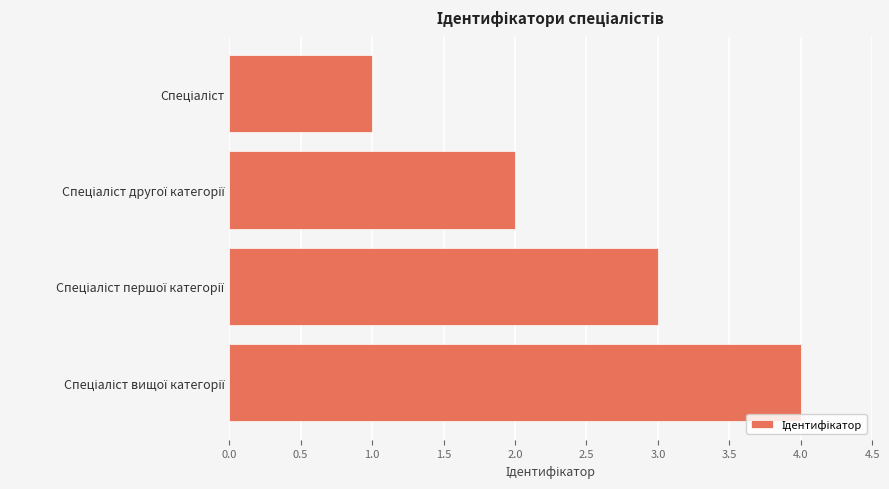

How many values are between 2 and 4?

3